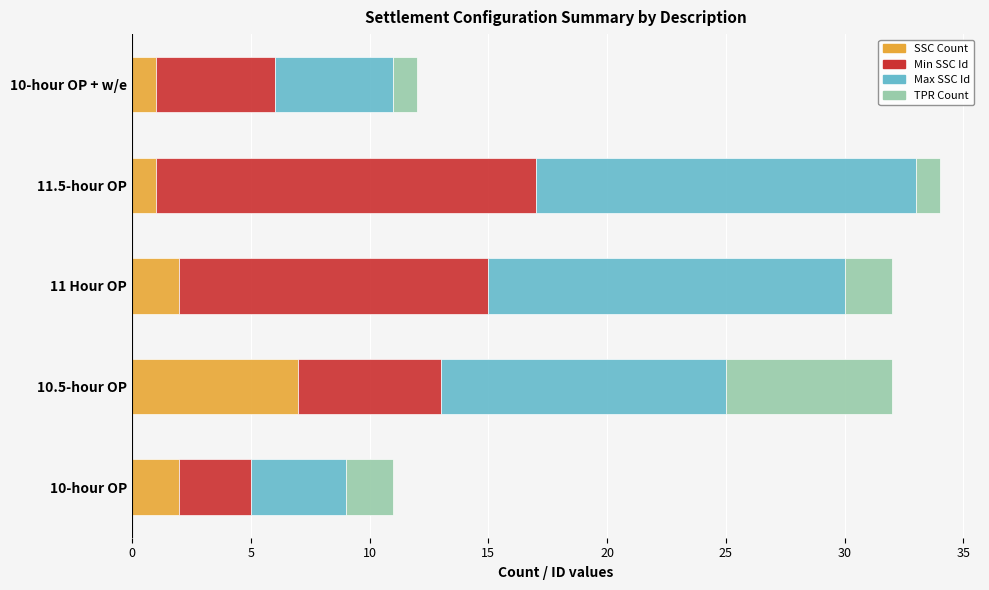

What is the total value across all series at 10-hour OP + w/e?

12